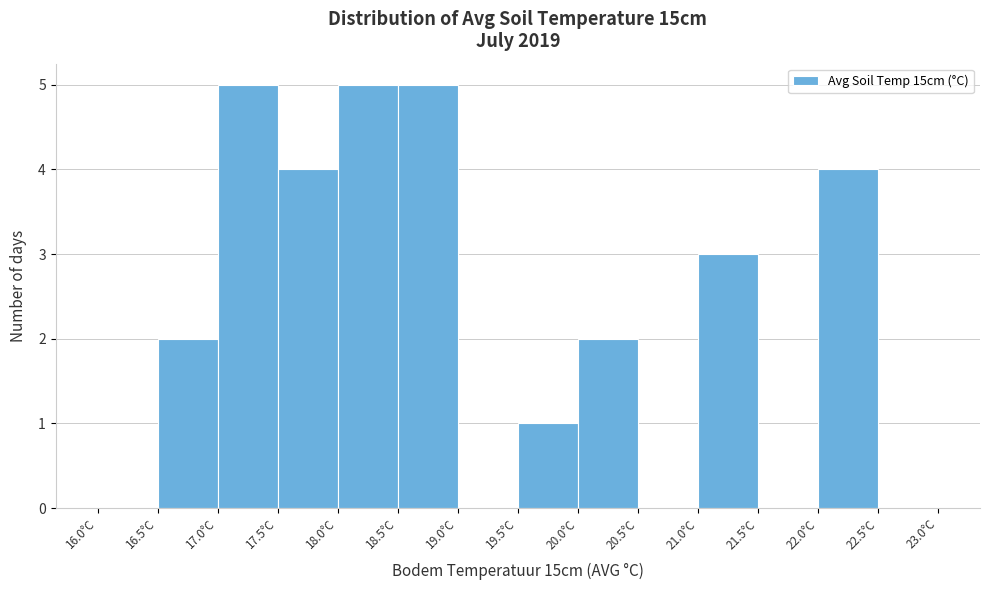

What is the height of the bar covering 16.5 to 17.0 on the x-axis? The values are not printed on the chart, so give them approximately, as read against the axis.

2